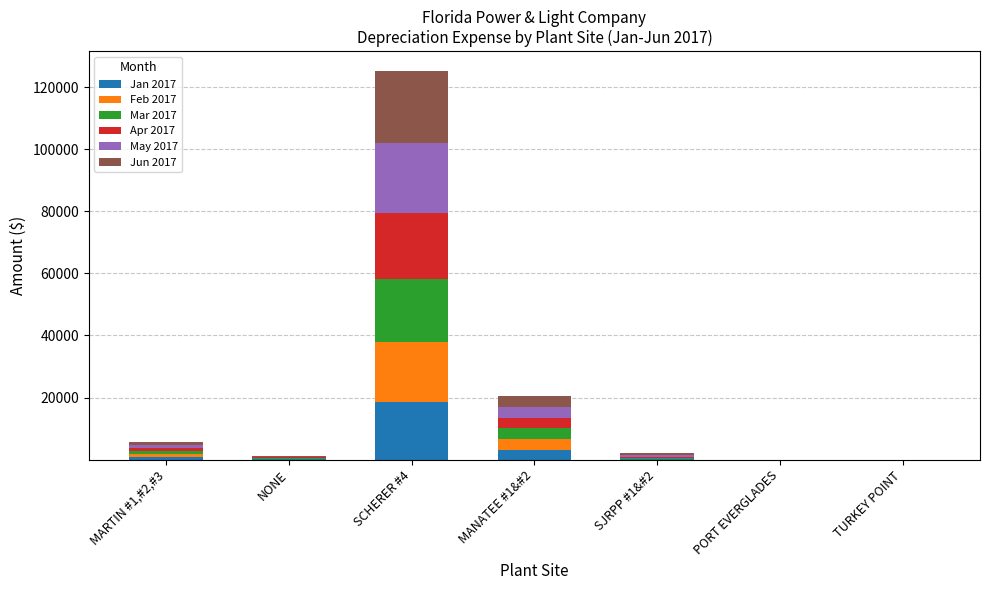

Are the bars grouped side by side (vs. stacked)?

No